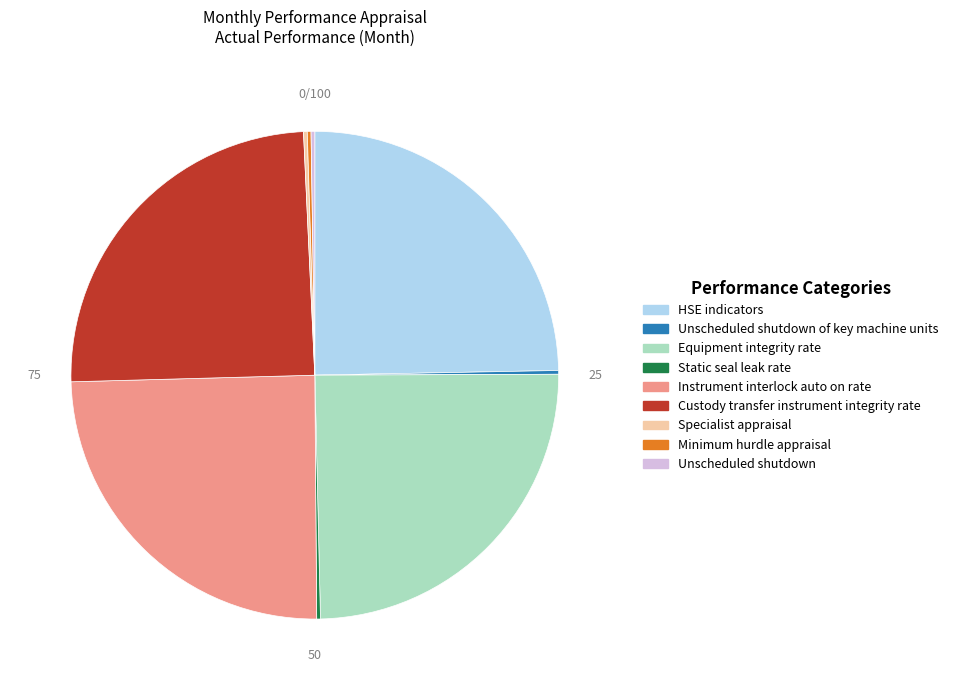

Approximately how many times larger is the value at Custody transfer instrument integrity rate compared to HSE indicators?

1.0